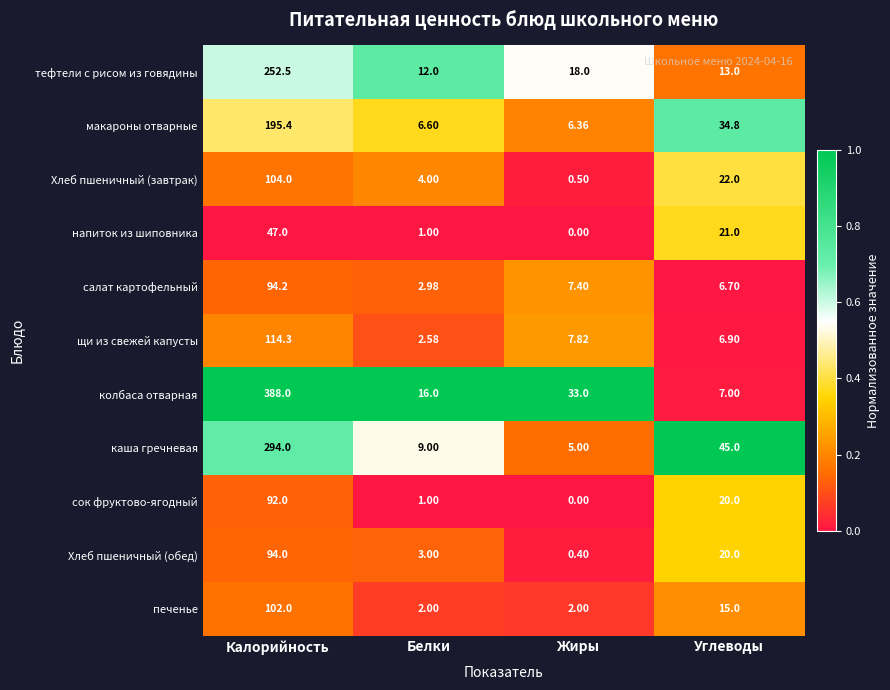

At which category is the sum across all series the highest?

Калорийность